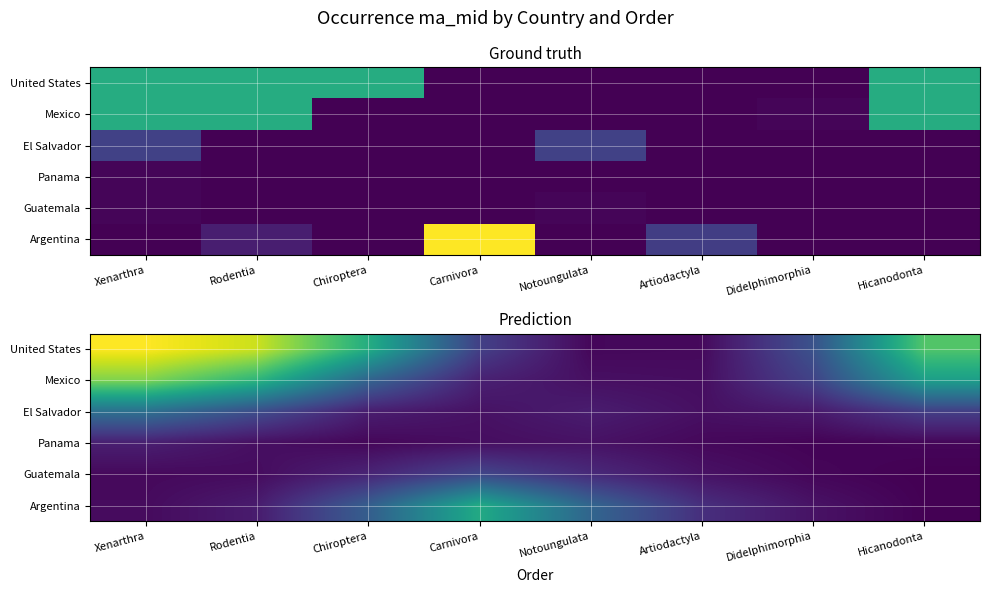

At which category does the chart reach its minimum across all series?

Hicanodonta